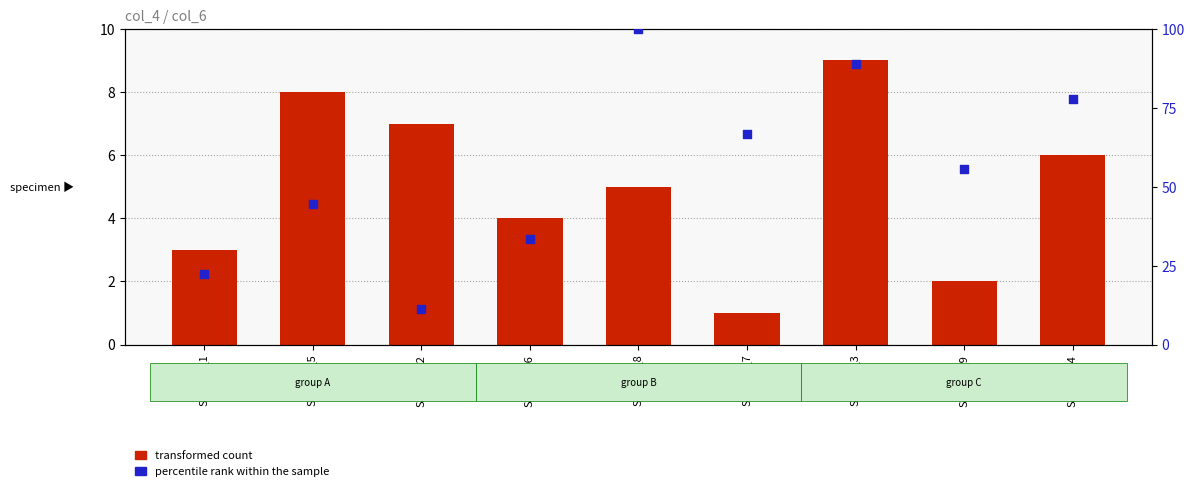

Is the value of percentile rank within the sample at Sample_1 greater than the value of transformed count at Sample_9?

Yes